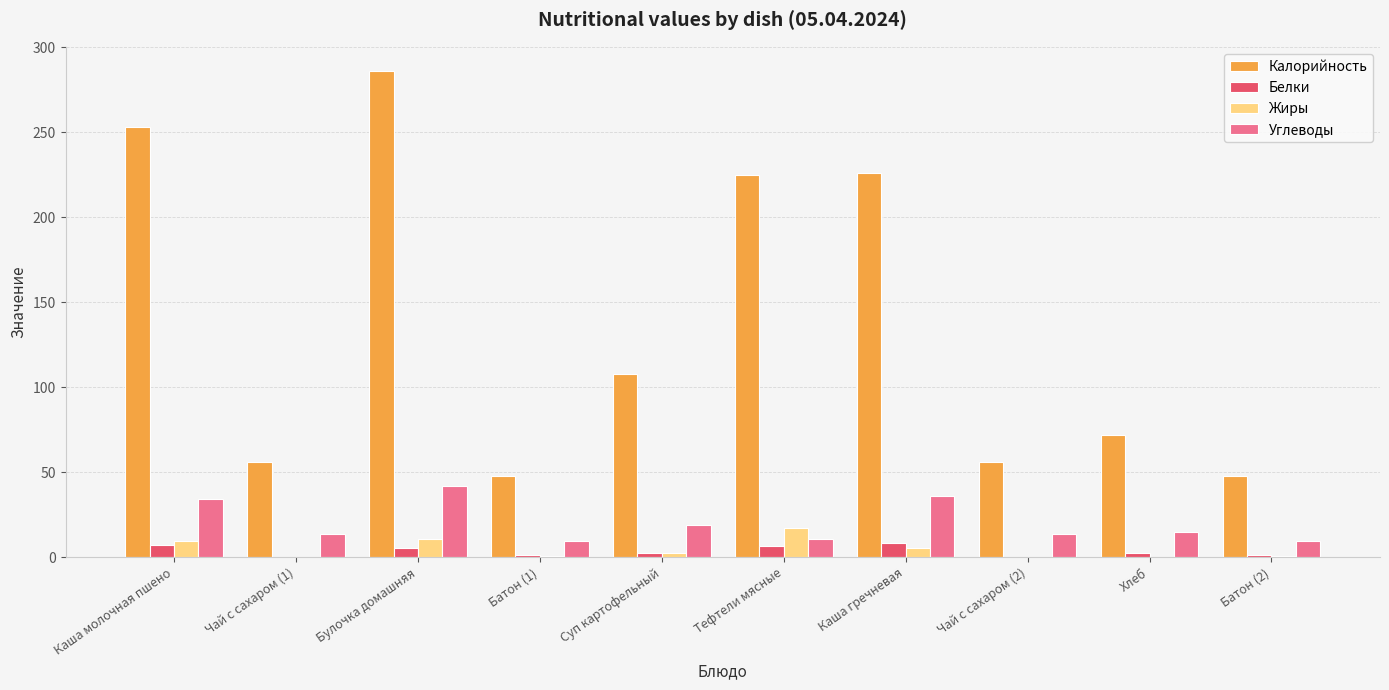

What is the sum of the Белки values at Суп картофельный and Батон (1)?

4.1